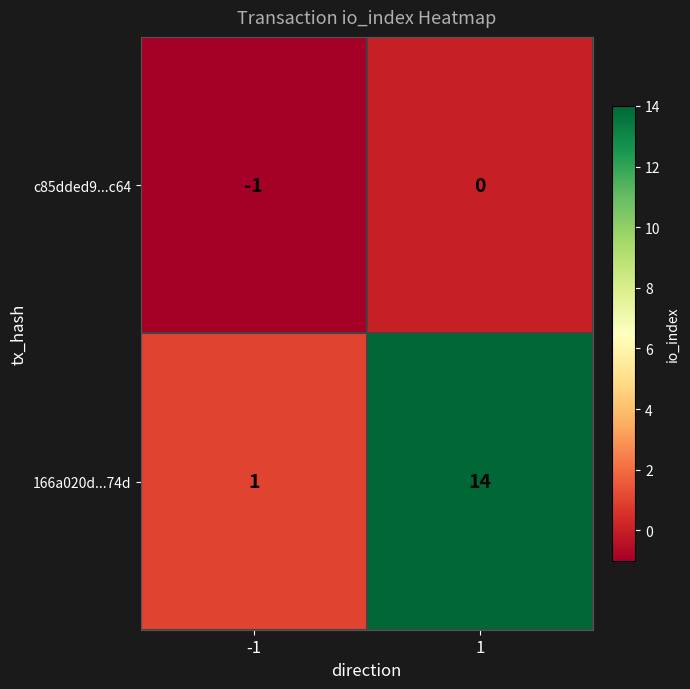

The 166a020d...74d series shows 14 at 1. True or false?

True